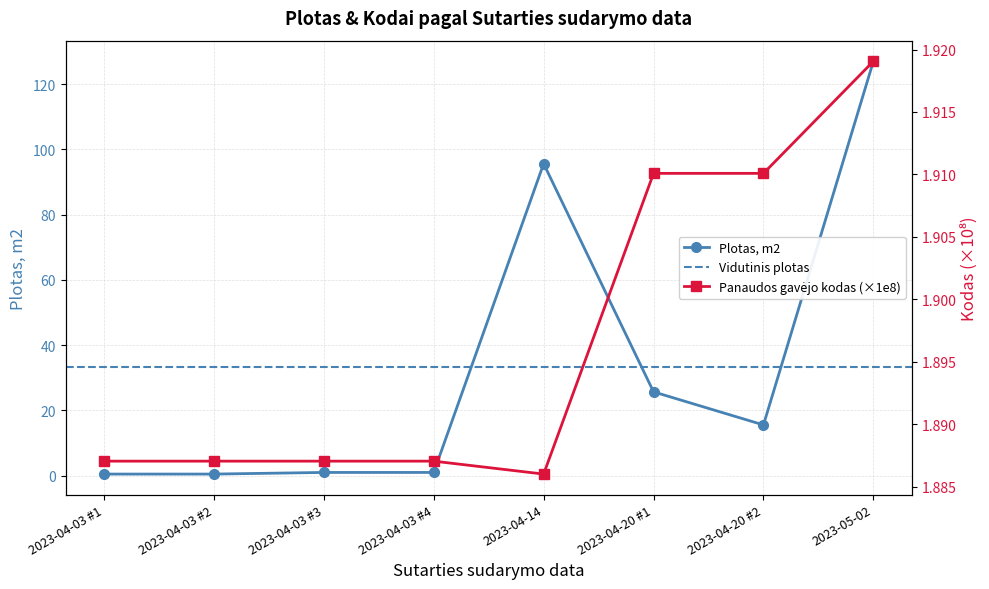

True or false: Plotas, m2 has a value of 5.4 at 2023-04-20 #1.

False